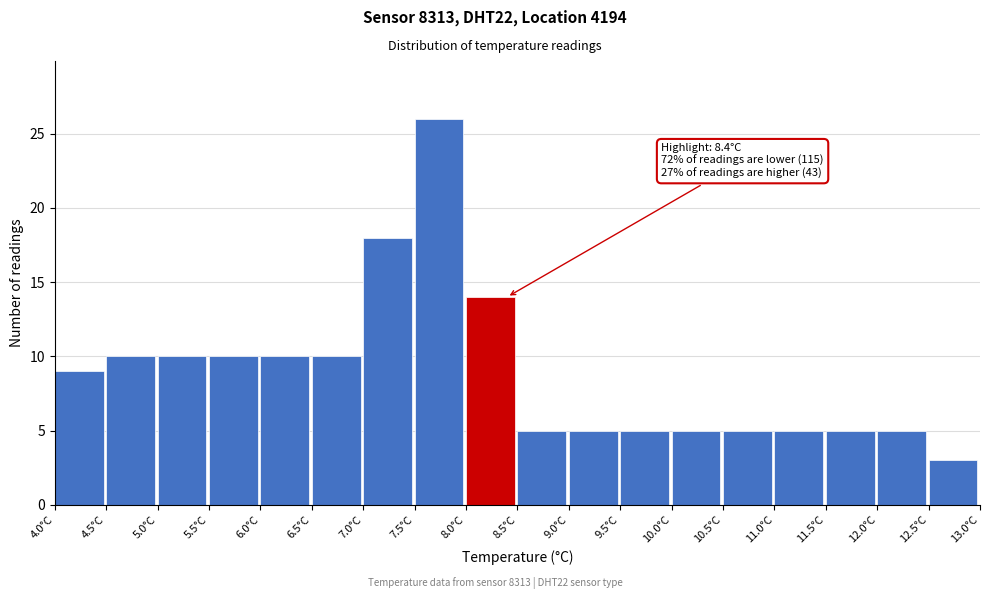

Over which range of the x-axis is the bar tallest?

7.5 to 8.0